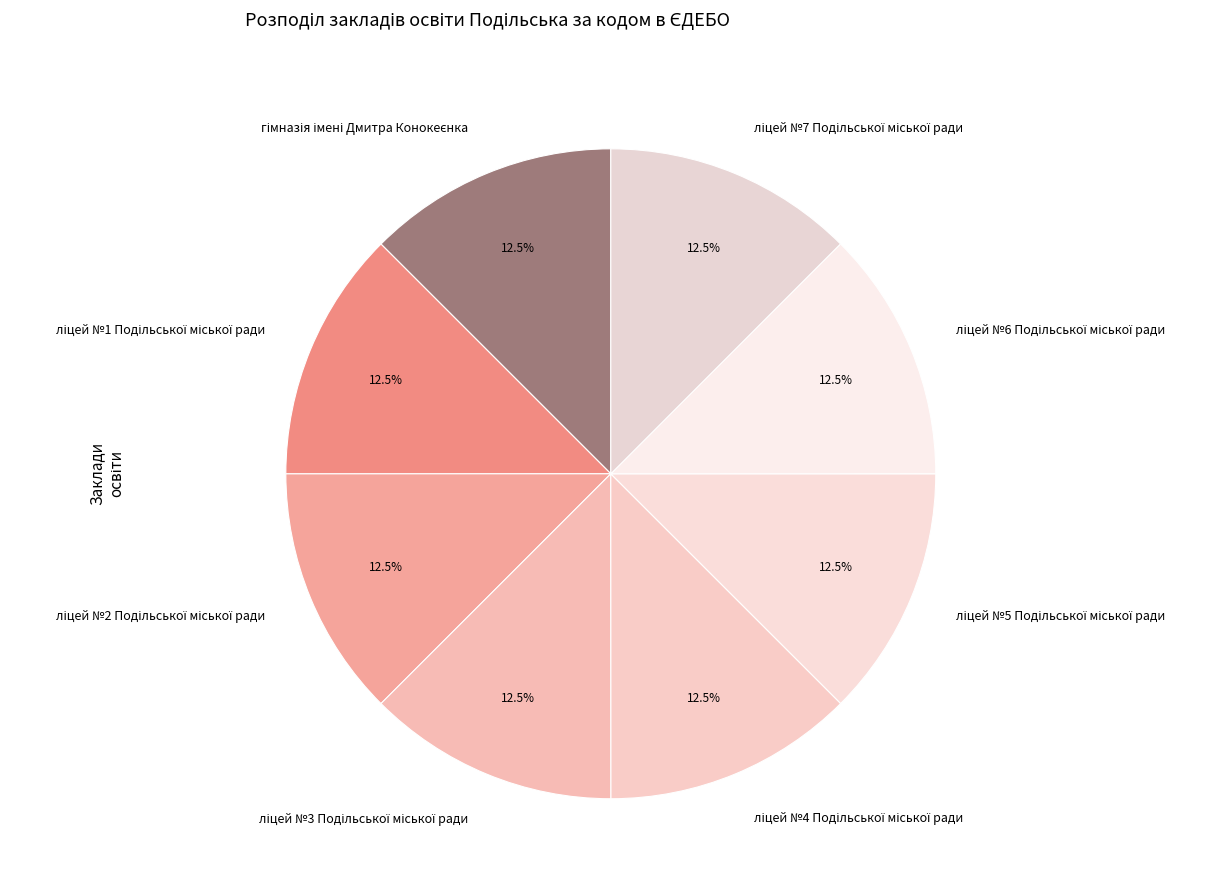

Is there any slice that represents more than half of the pie?

No